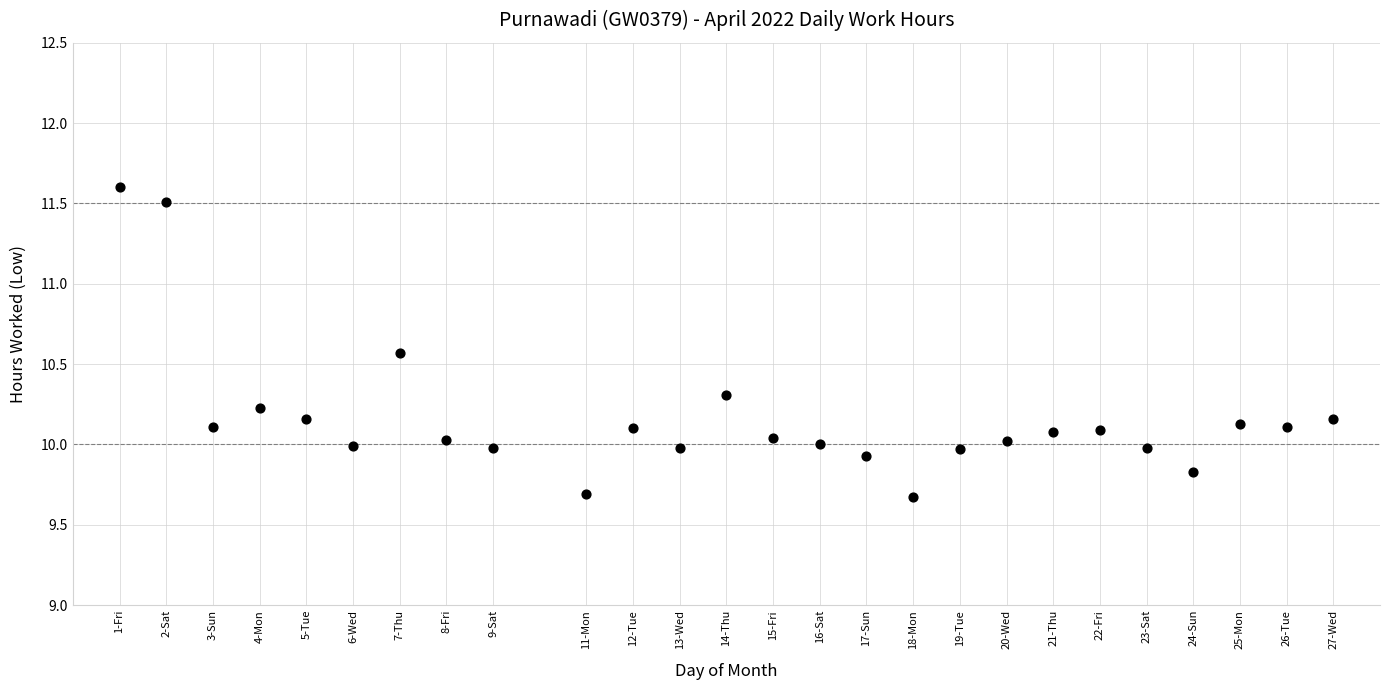

What is the range of X values (max minus min)?

26.0